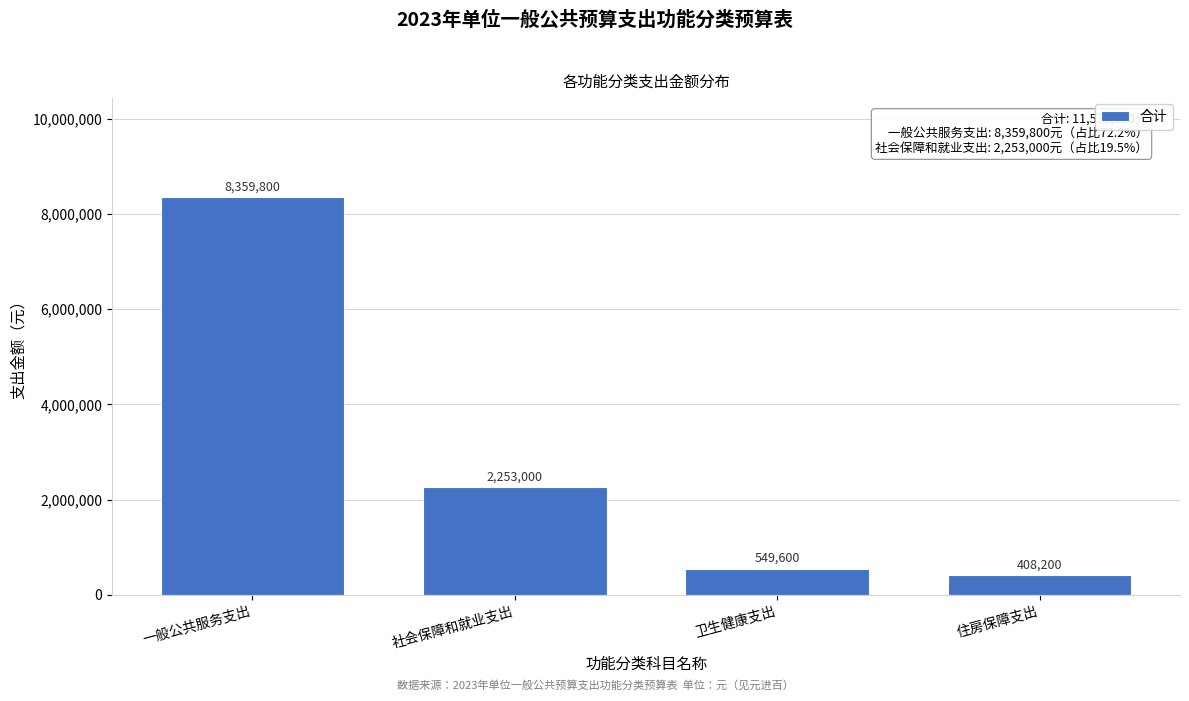

Reading left to right, transcribe all the data shown in this chart.

一般公共服务支出=8359800	社会保障和就业支出=2253000	卫生健康支出=549600	住房保障支出=408200